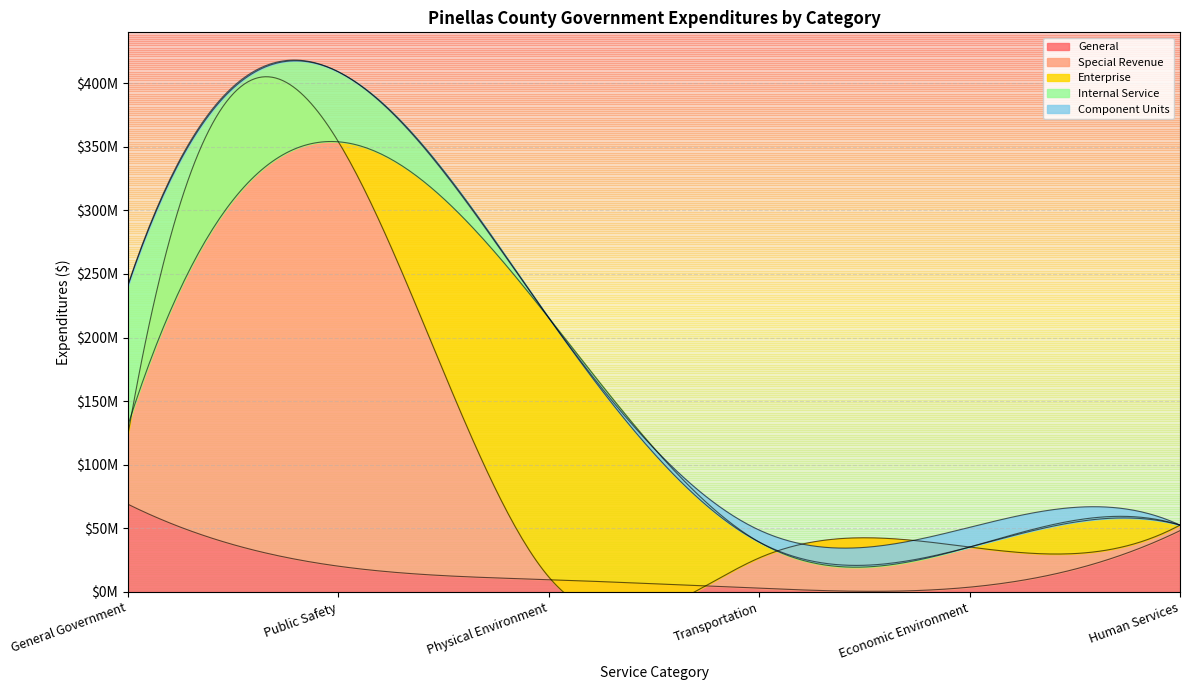

What is the value of the Special Revenue point at the 2nd from the left?

333726438